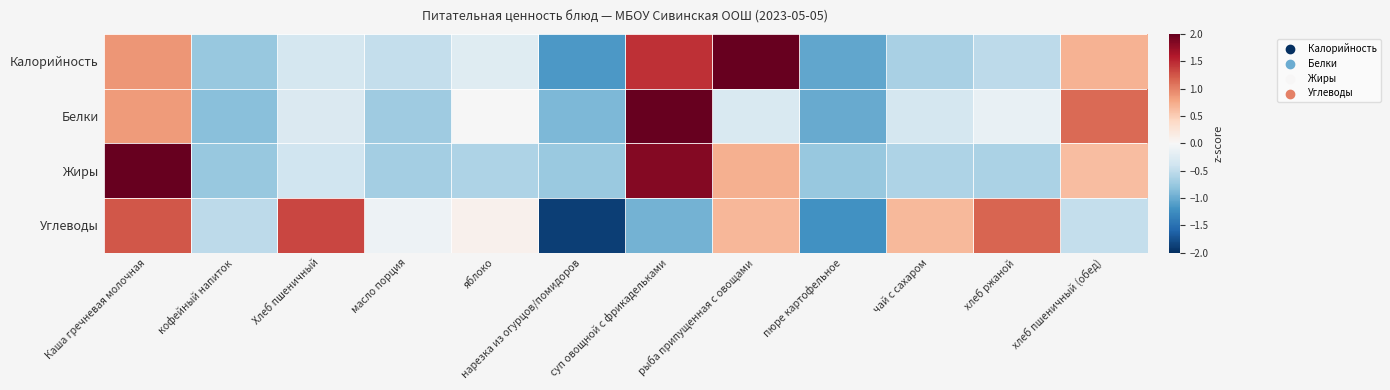

At which category is the sum across all series the highest?

Каша гречневая молочная